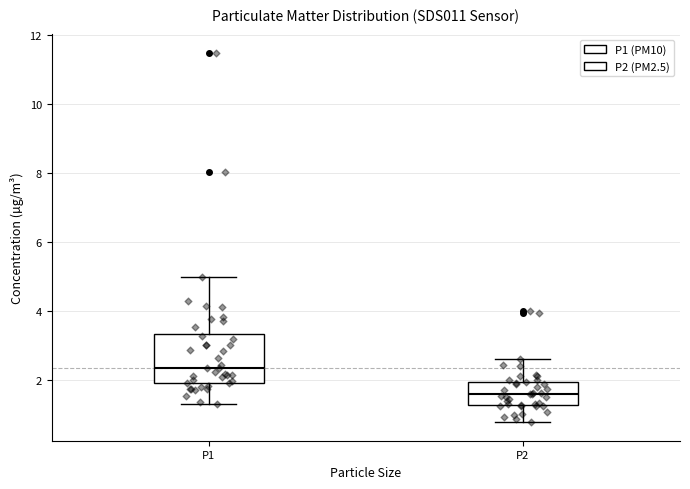

Which box's median line is the lowest?

P2